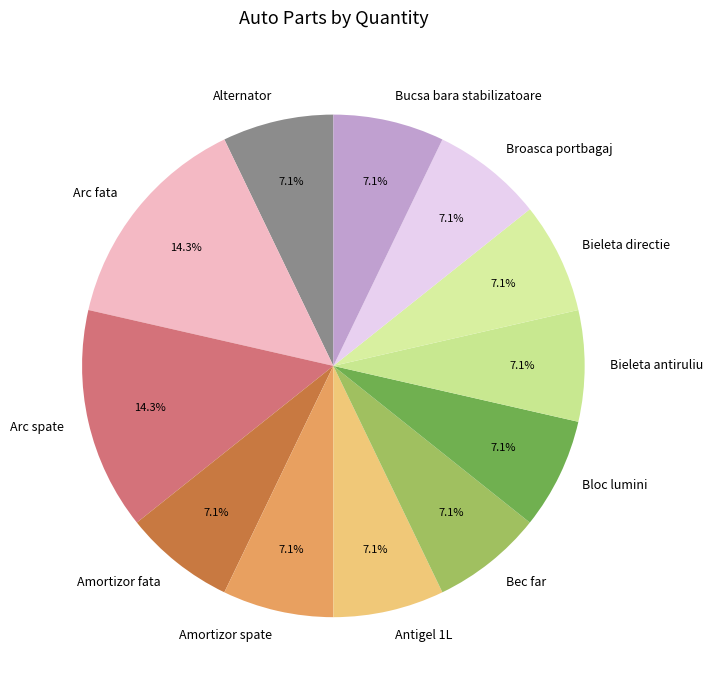

The Bieleta directie slice represents 7% of the pie. True or false?

True